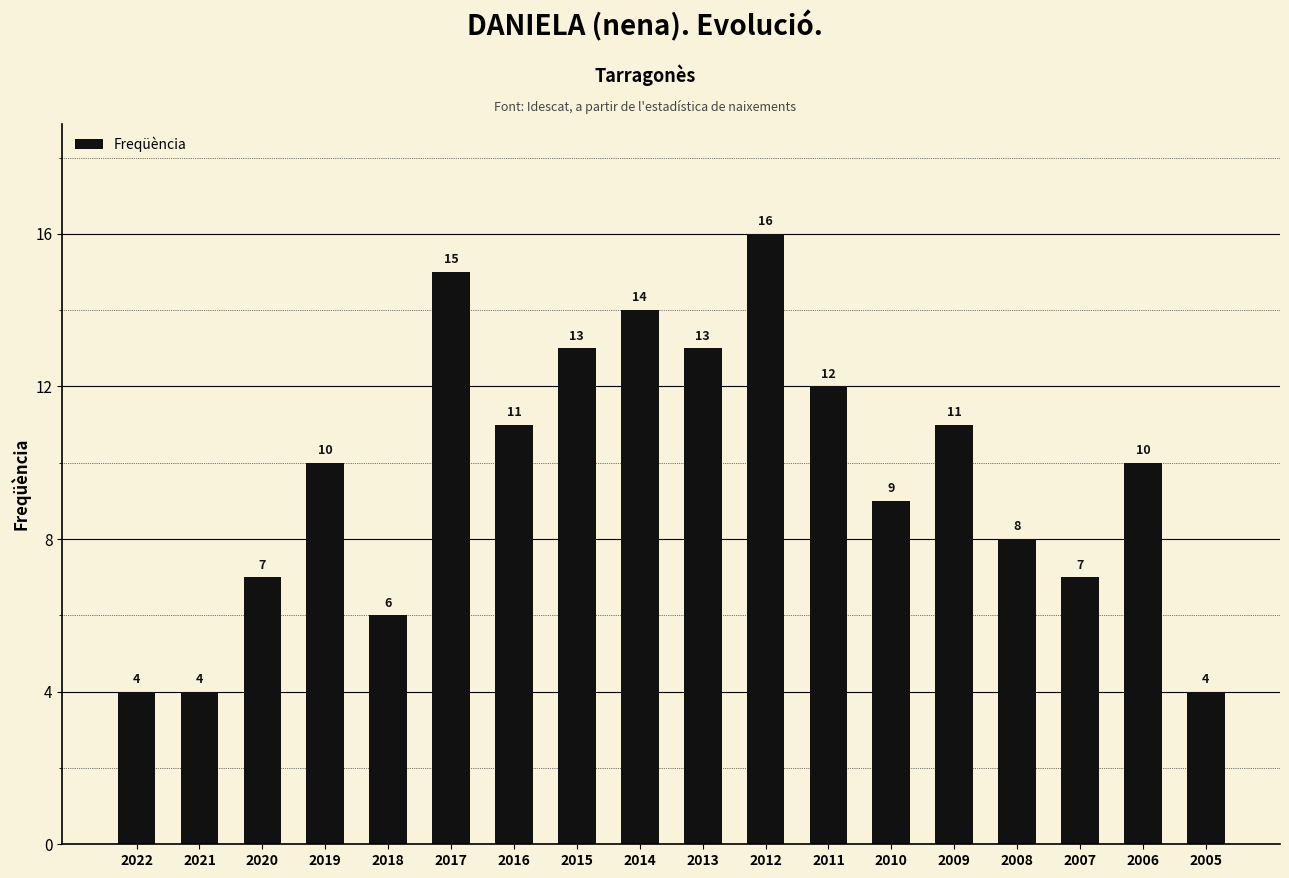

Count the number of categories in the chart.

18